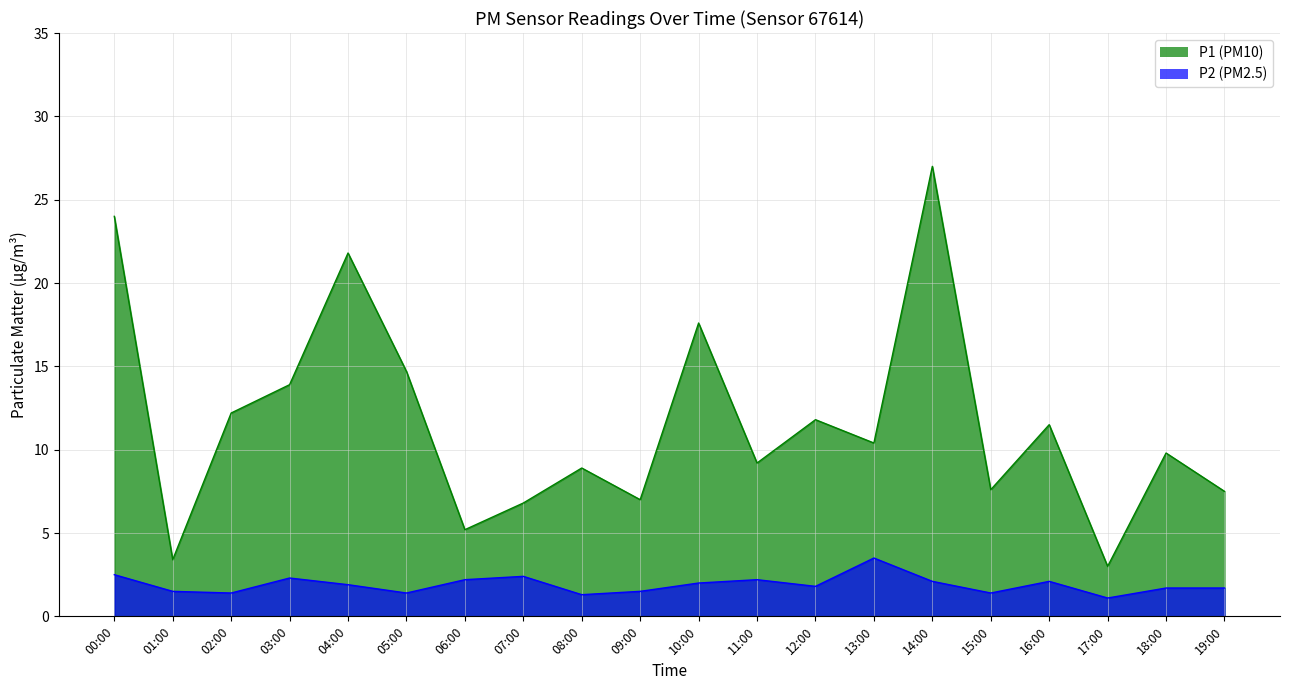

How many interior local valleys does the P2 series have?

6